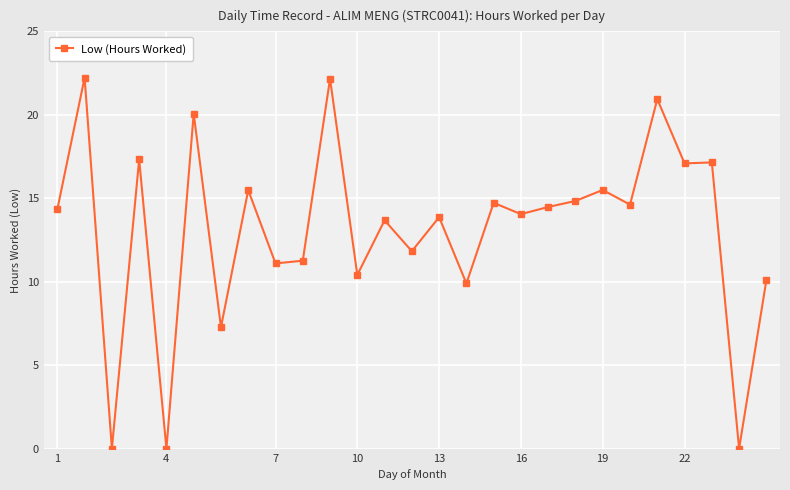

What is the maximum value shown in the chart?

22.2